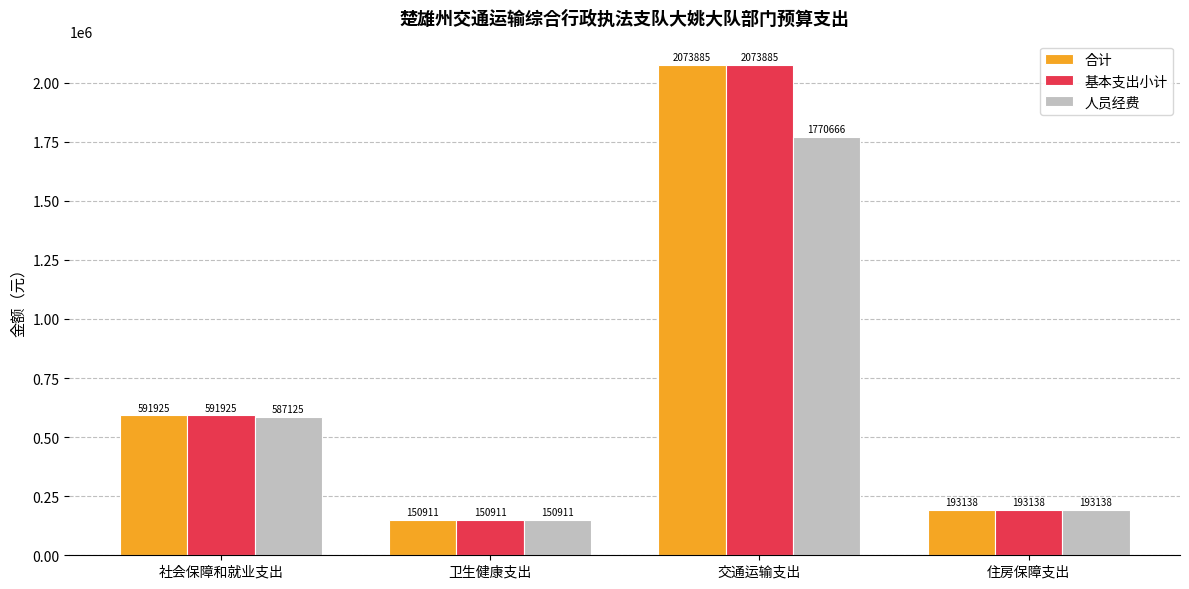

What is the value of the 基本支出小计 bar at the 2nd from the left?

150910.5